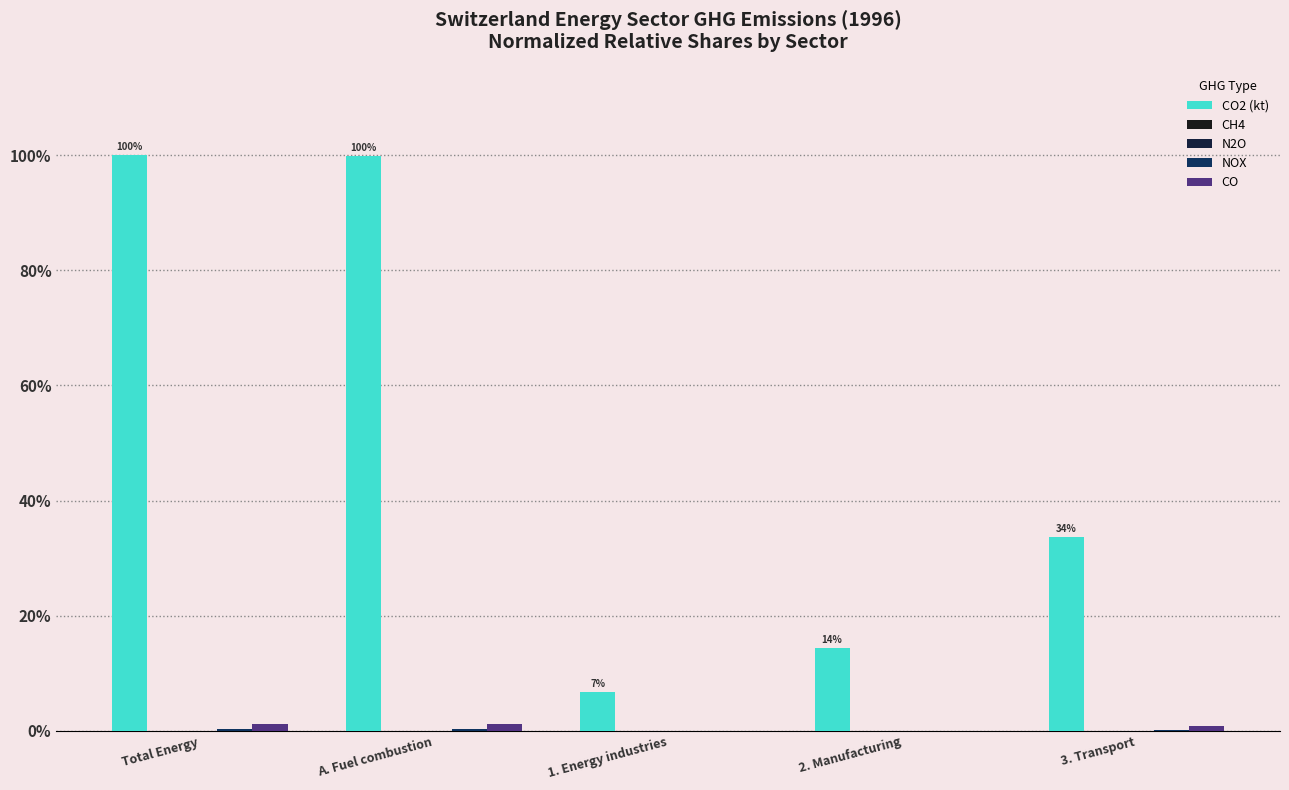

How many categories are shown in the chart?

5